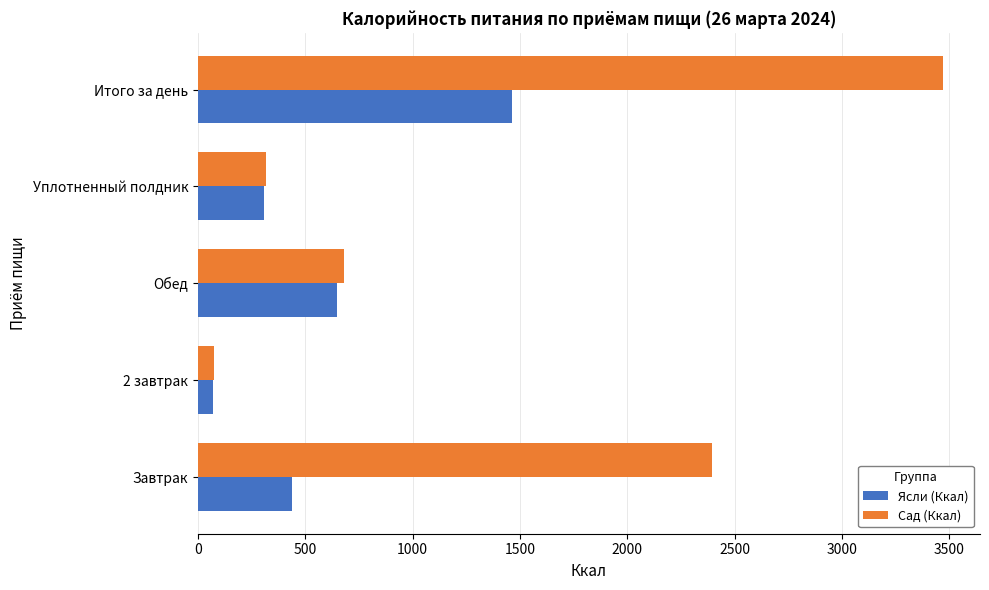

List the series in order of their peak value, highest first.

Сад (Ккал), Ясли (Ккал)